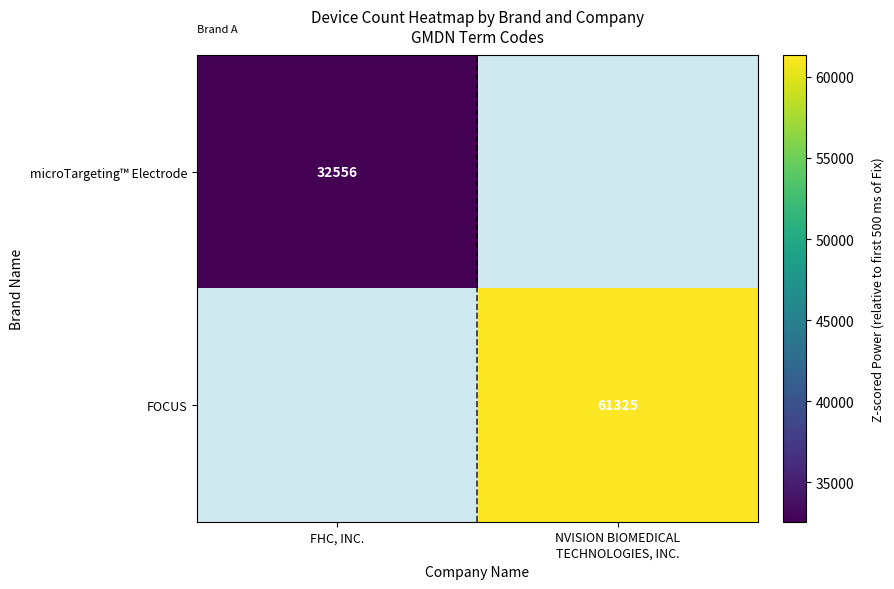

The value of microTargeting™ Electrode at FHC, INC. is 48261. True or false?

False